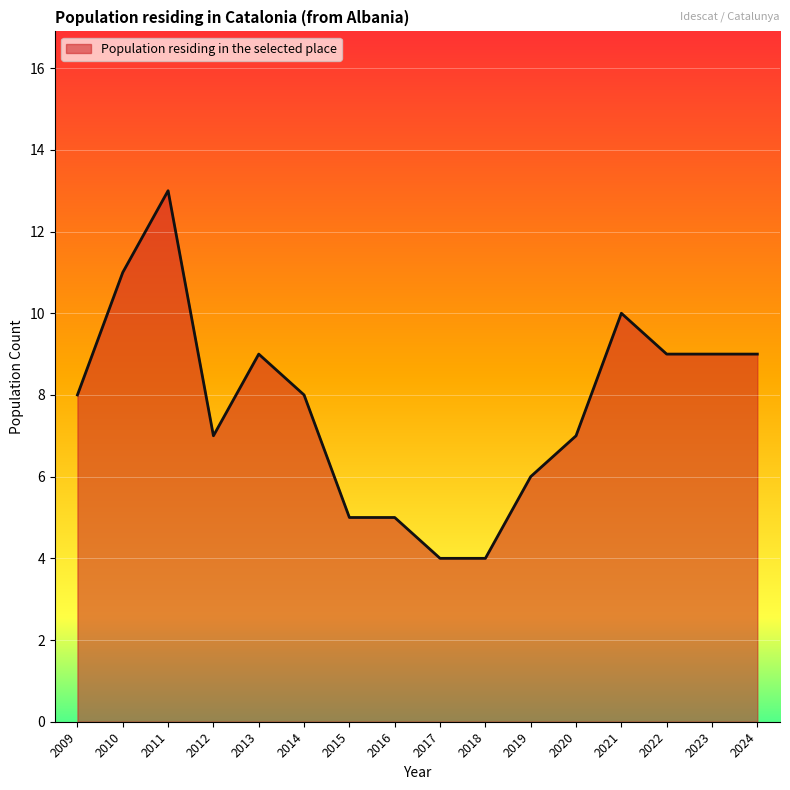

Between 2021 and 2020, which is larger?

2021